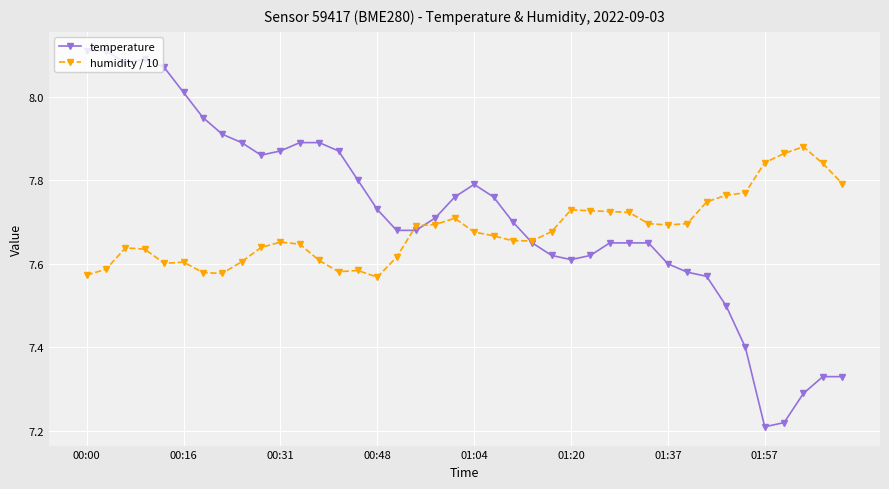

List the series in order of their peak value, lowest first.

humidity / 10, temperature